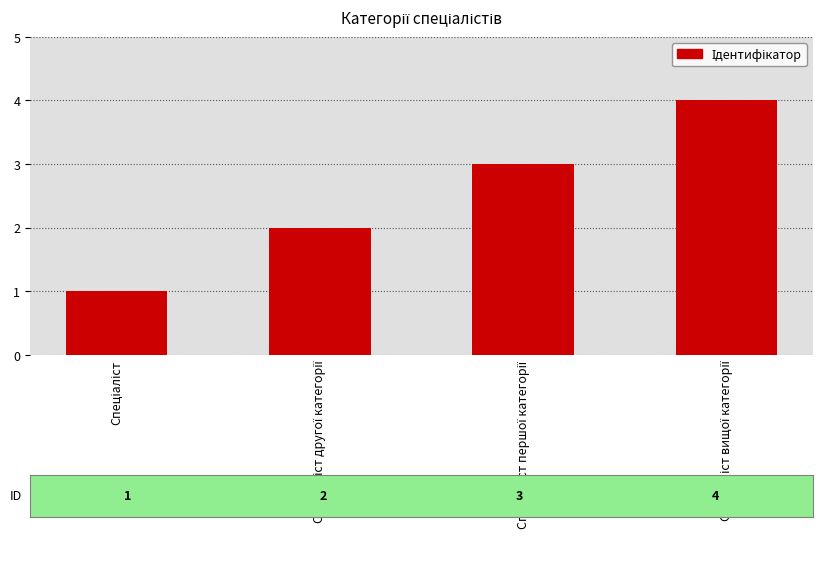

Does the chart contain any negative values?

No